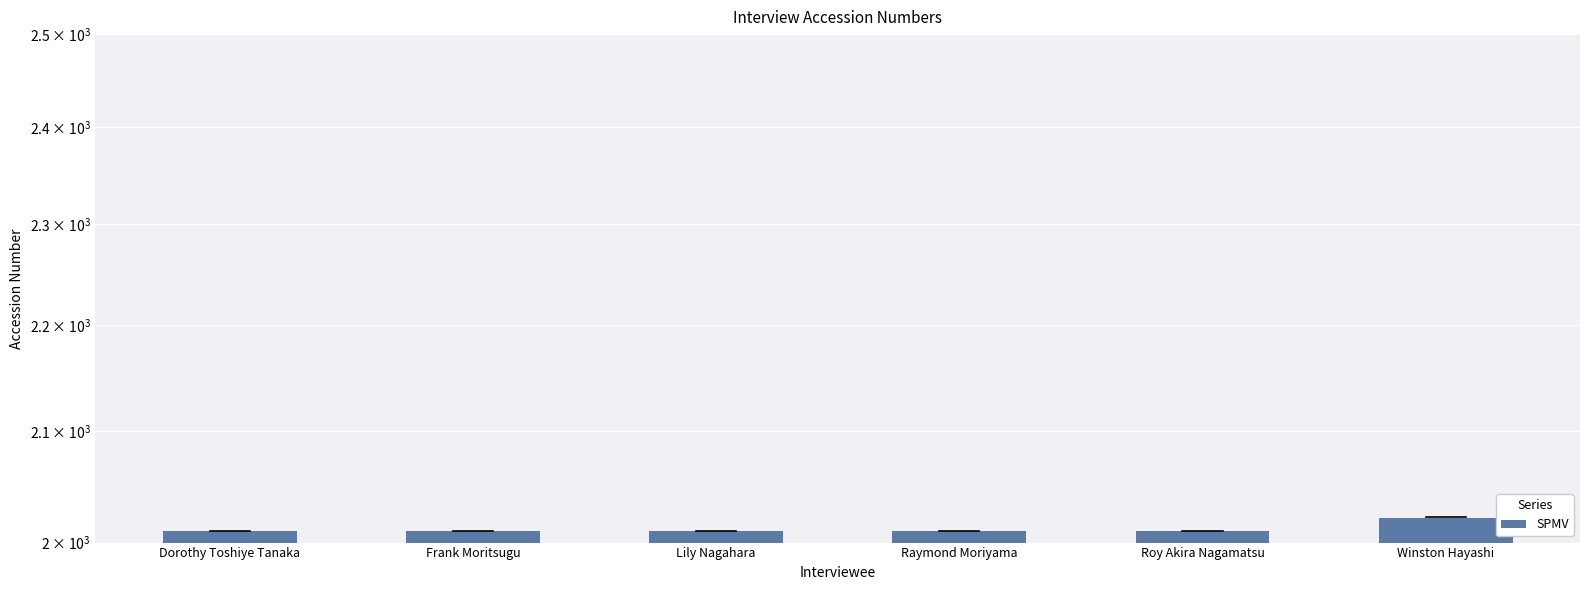

What is the value of the 3rd bar from the left?

2010.0